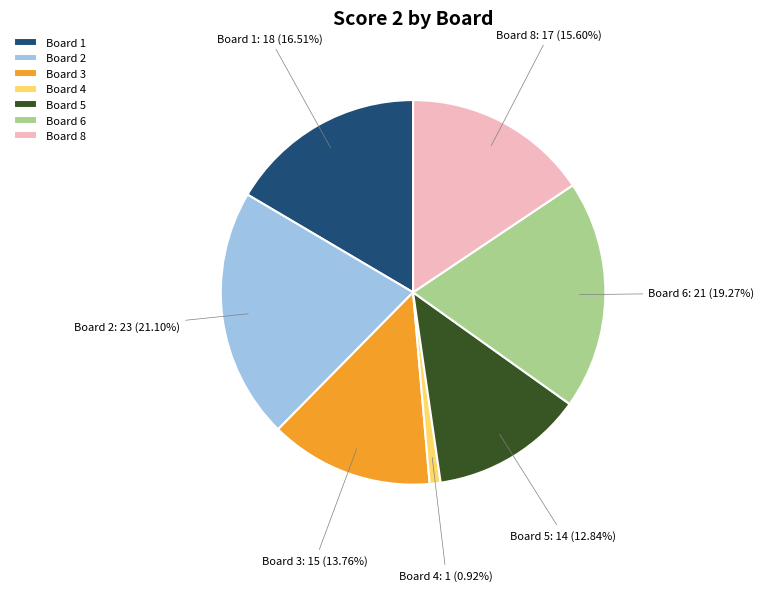

The Board 1 slice represents 27% of the pie. True or false?

False